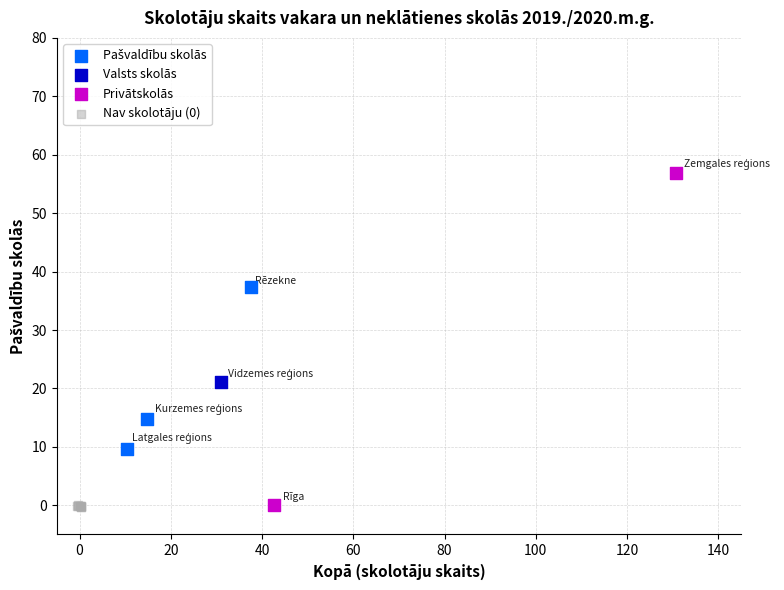

Which series reaches the maximum Y coordinate?

Privātskolās